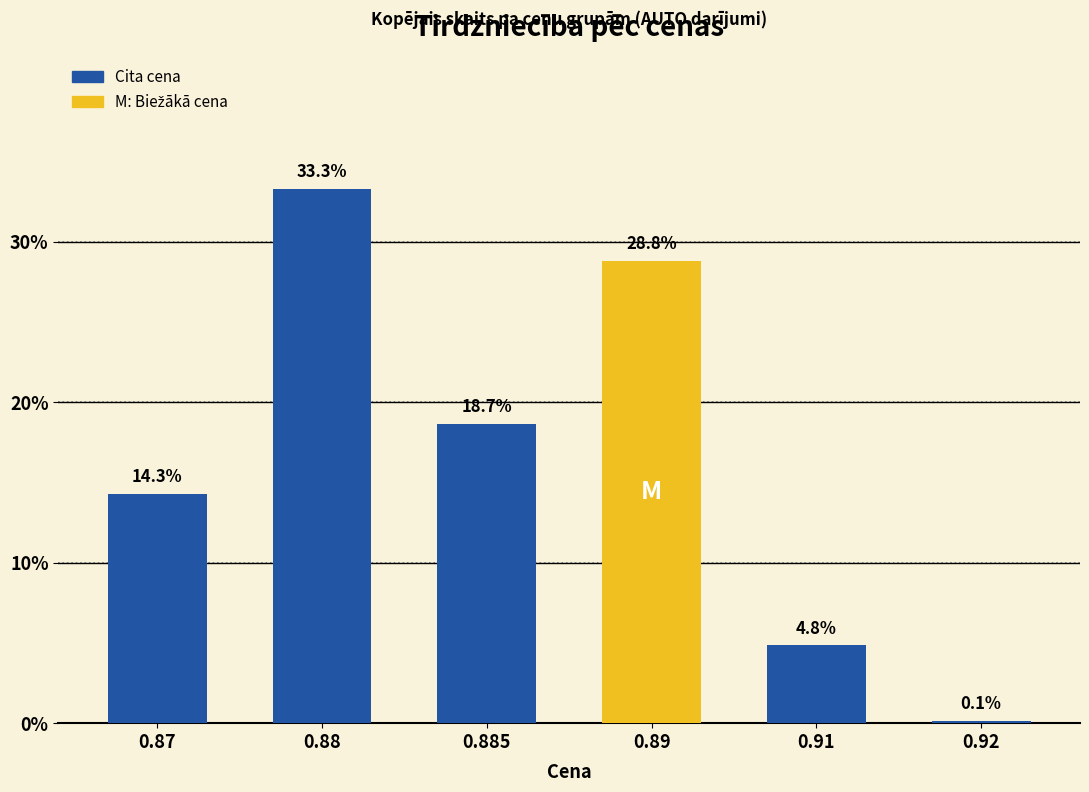

Which label corresponds to the largest value in the chart?

0.88